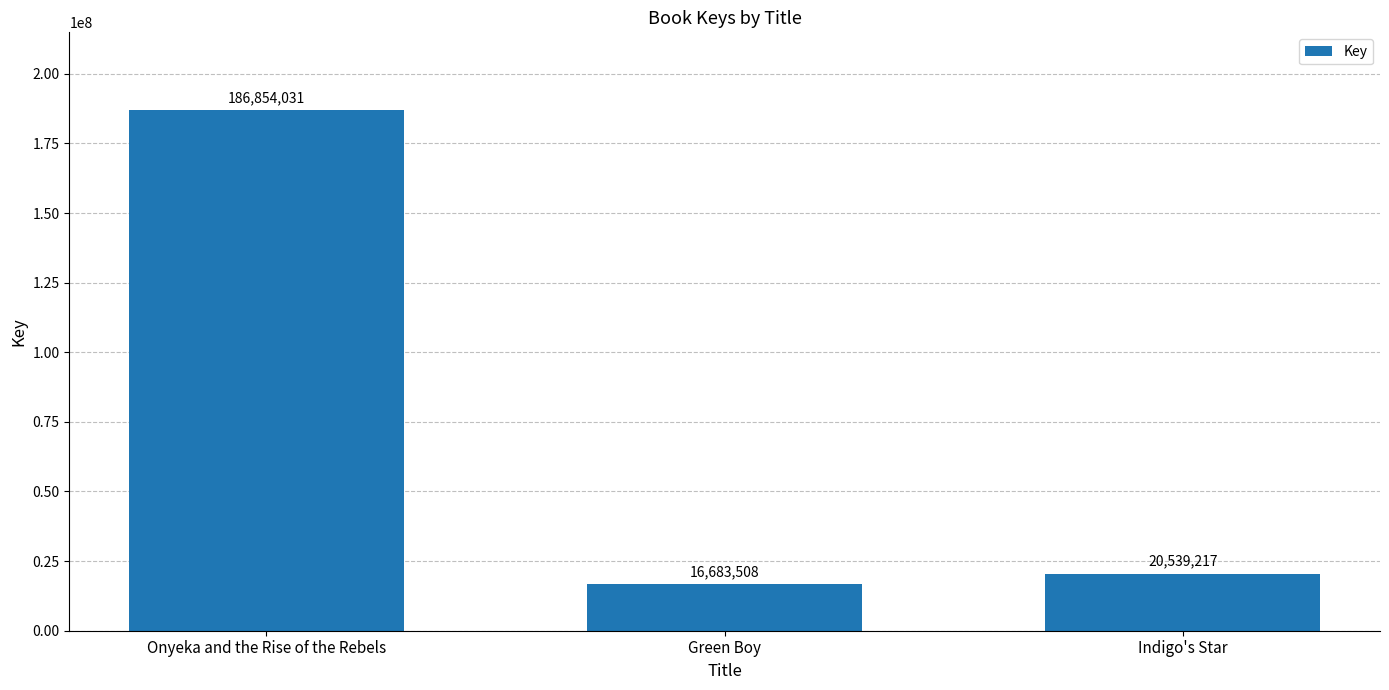

How many data points are less than 20539217?

1